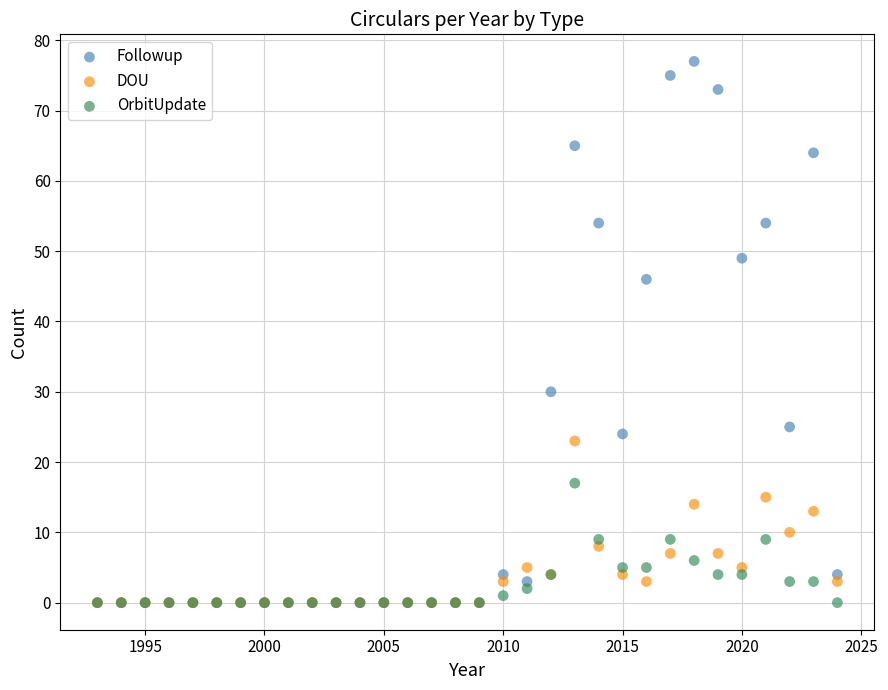

In the DOU series, what Y value is closest to 11?

10